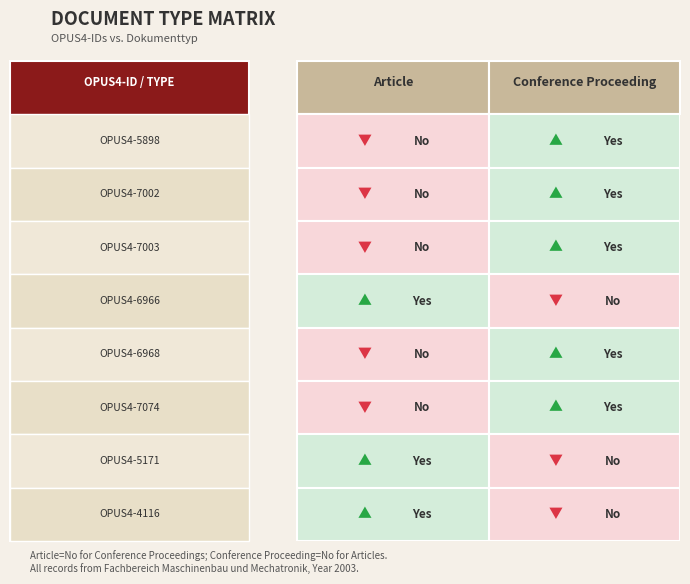

Read the Article value at OPUS4-4116.

1